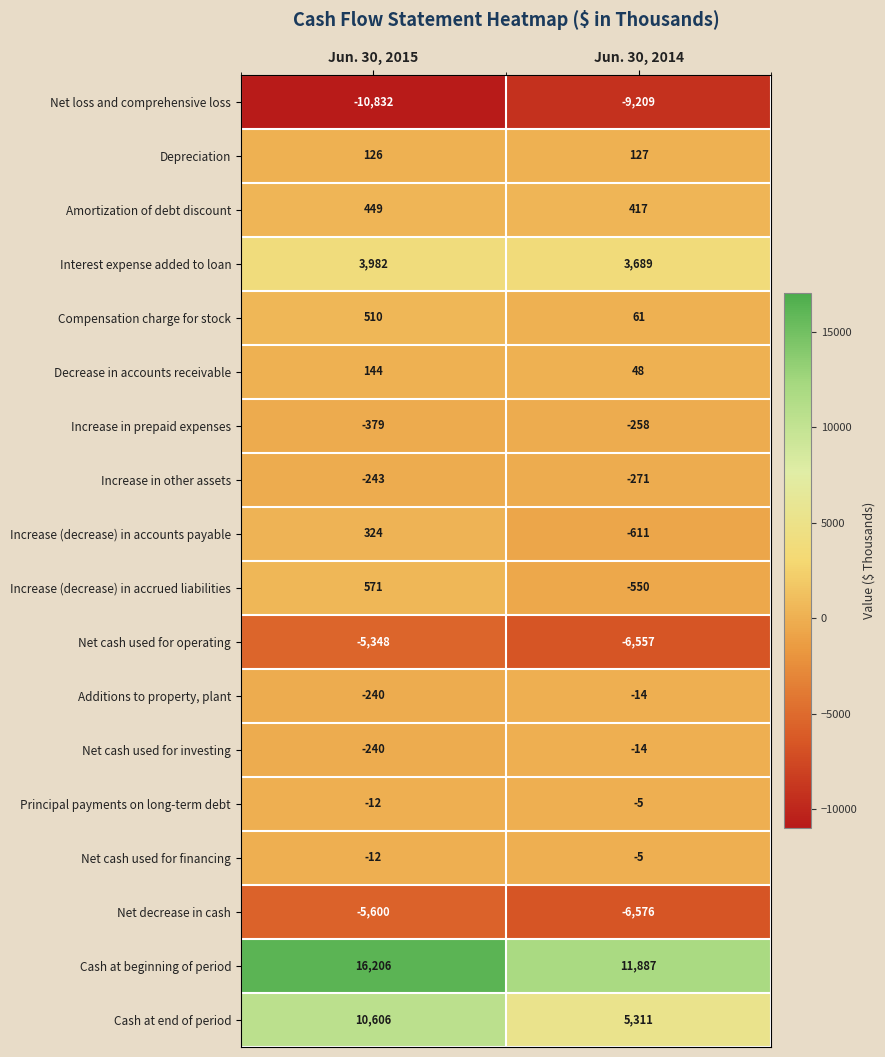

How many data points in Net cash used for financing are less than -5?

1